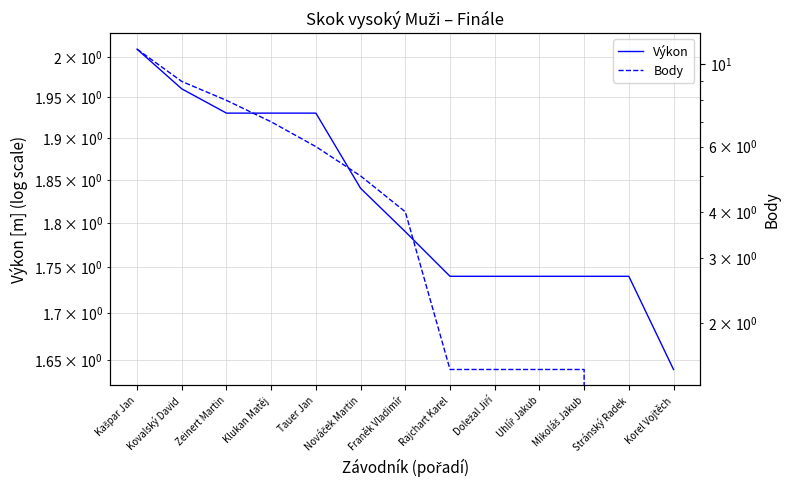

The value of Body at Korel Vojtěch is 0.0. True or false?

True